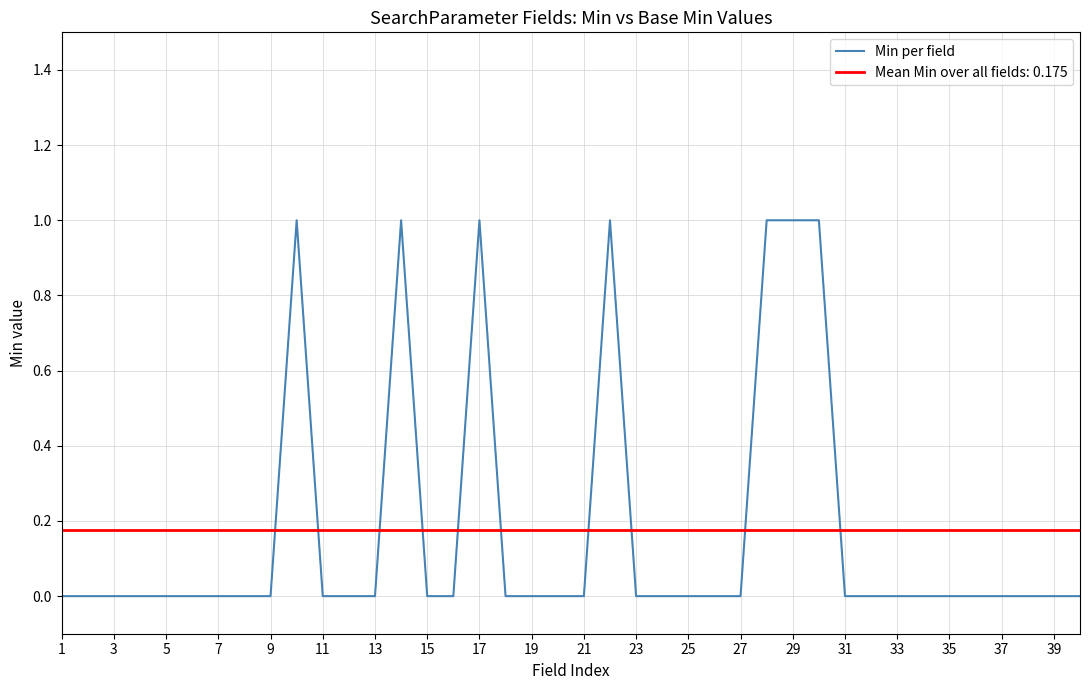

How many points are higher than both their immediate neighbors (excluding endpoints)?

4